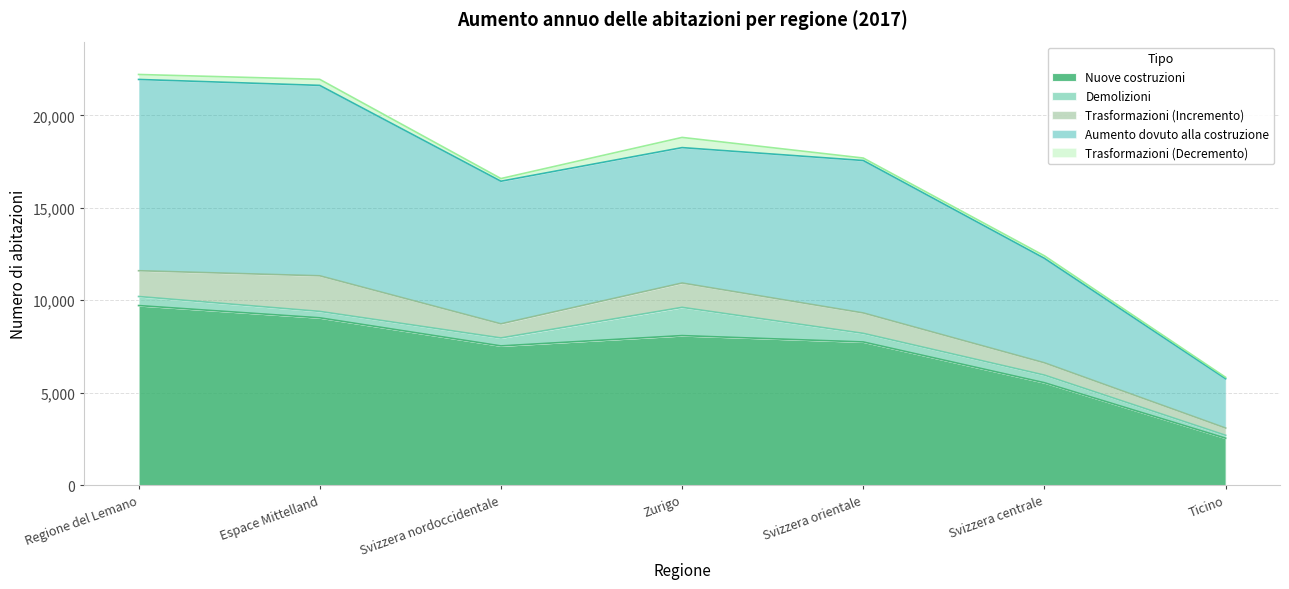

How many data points does each series have?

7